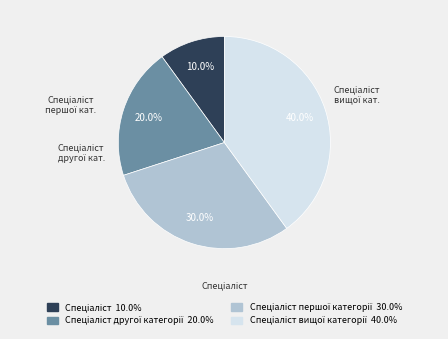

Does any single category account for the majority?

No